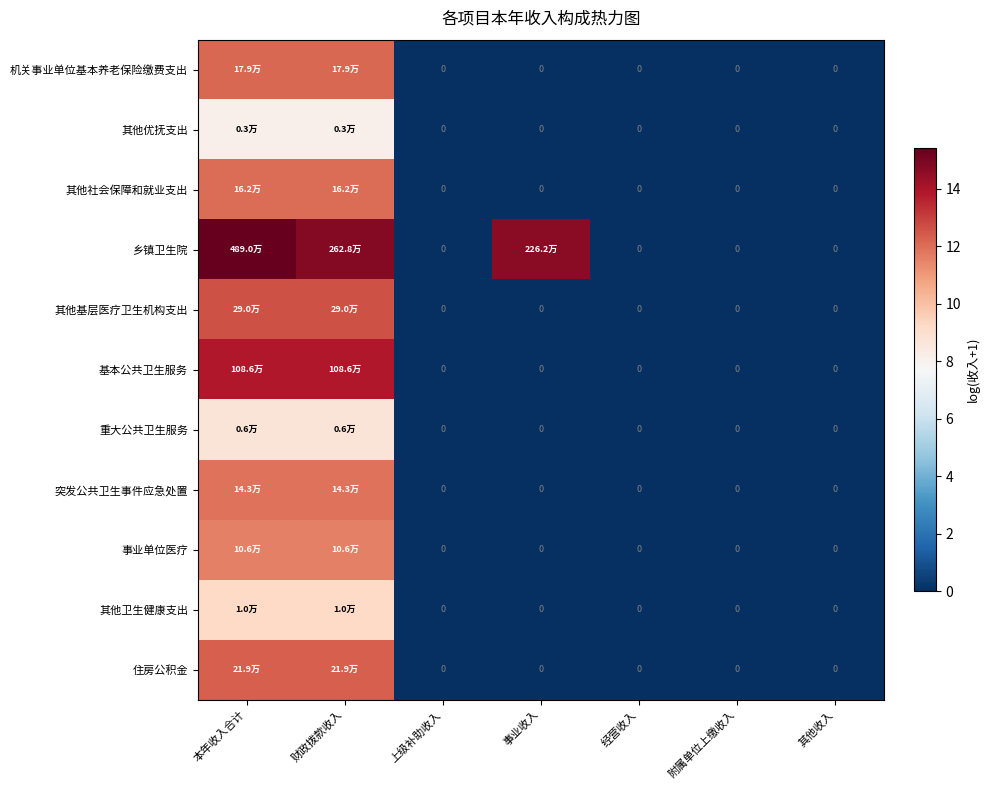

Which series has the largest total across all categories?

乡镇卫生院